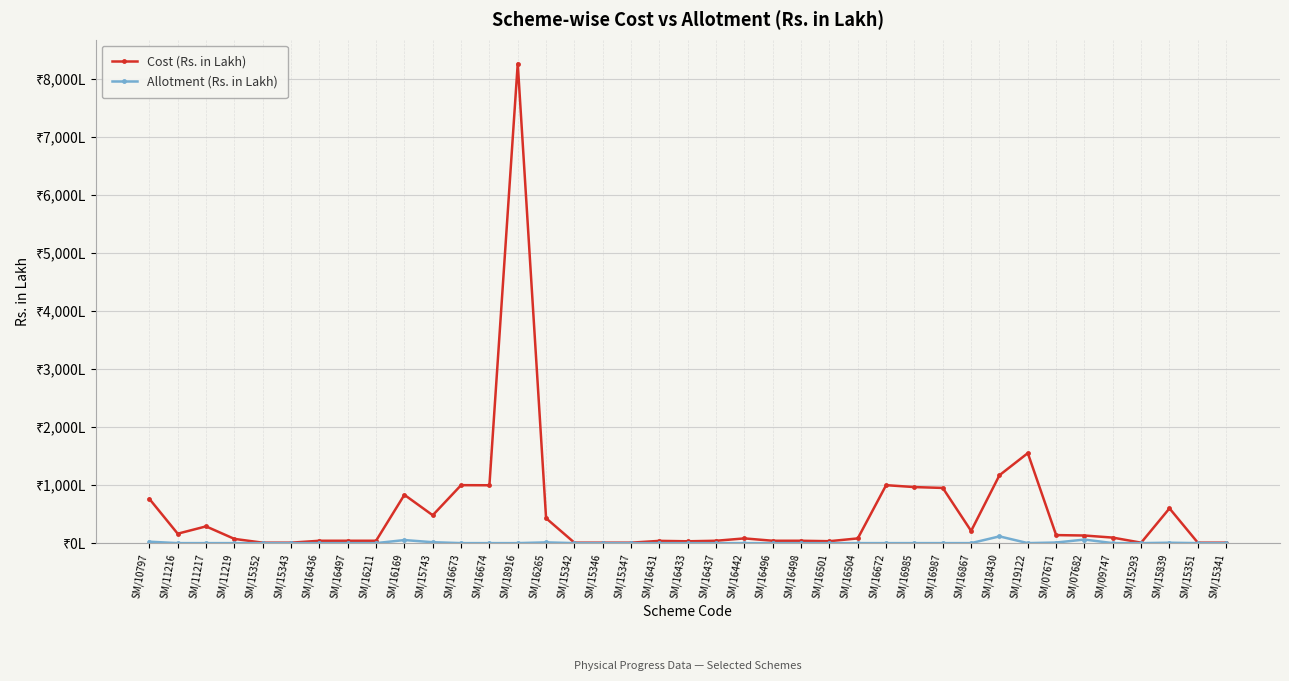

What is the maximum value for Allotment (Rs. in Lakh)?

116.2